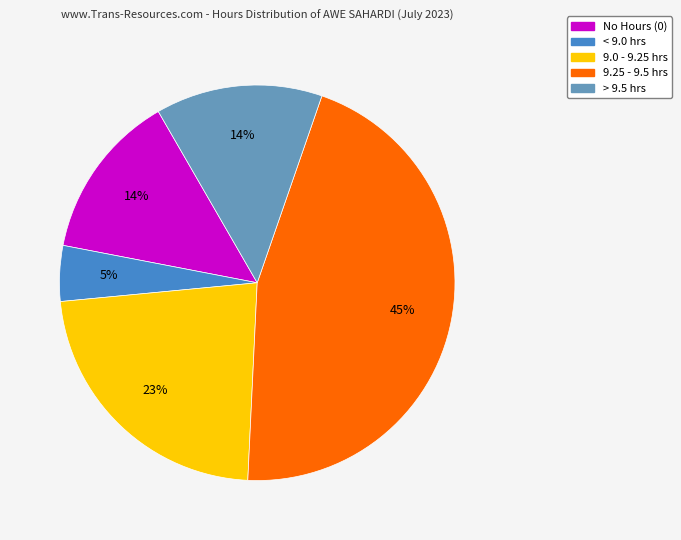

Is there a majority slice in this chart?

No